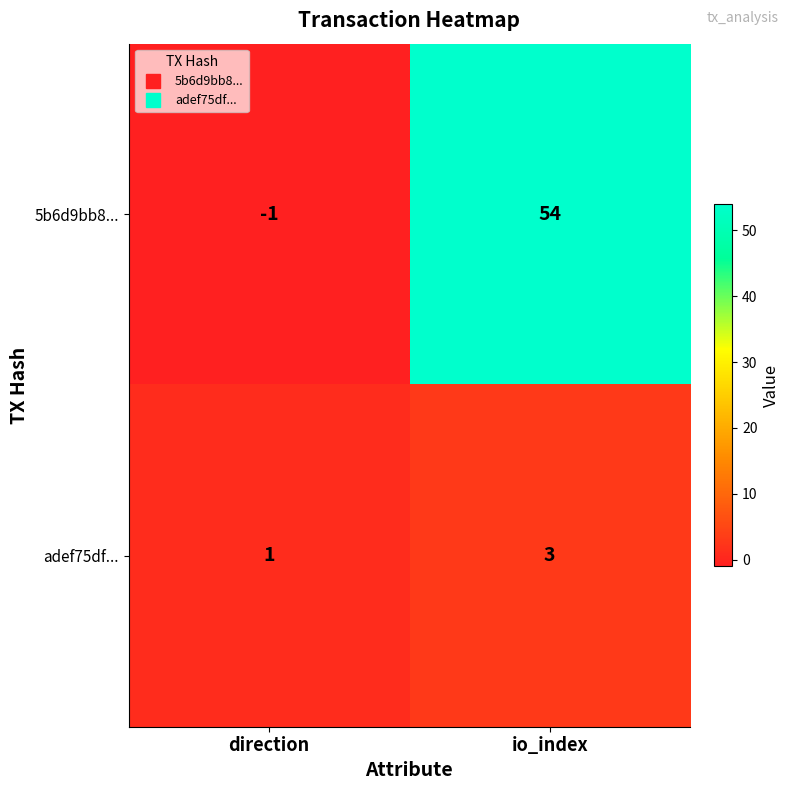

Read the adef75df... value at io_index.

3